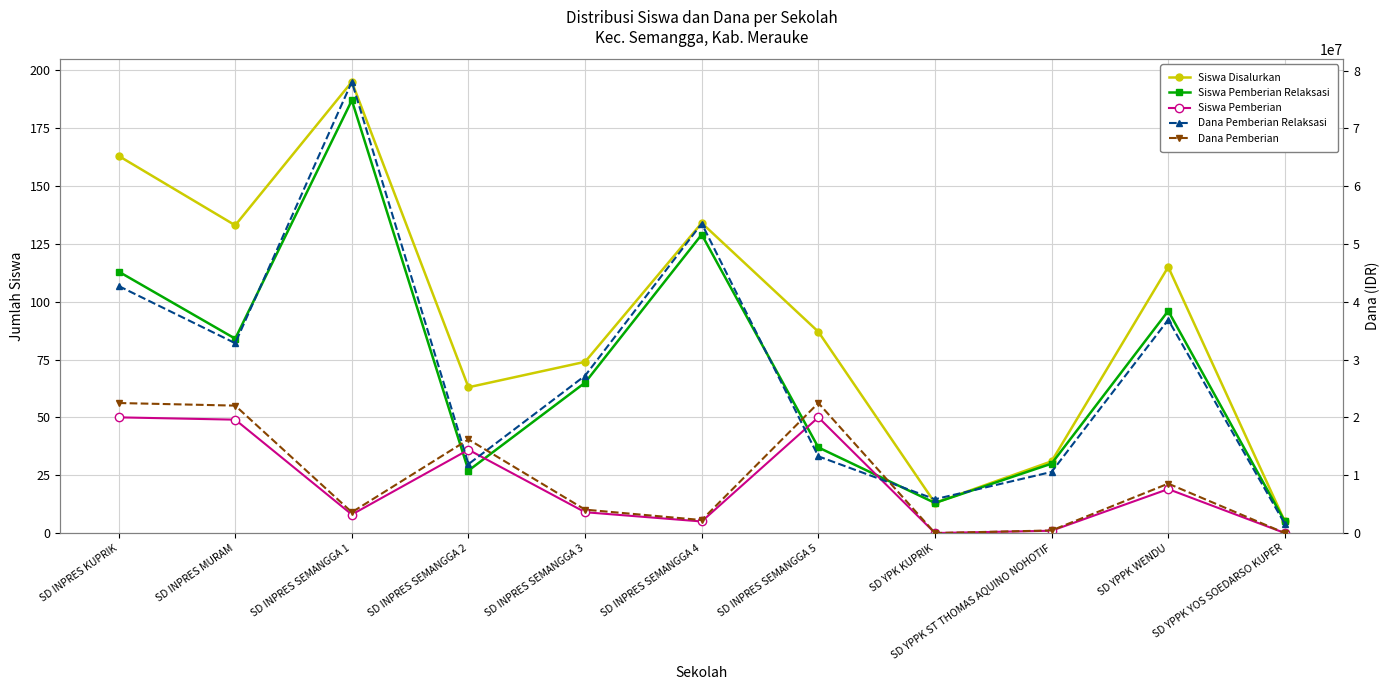

Where does the Siswa Pemberian series first go above 9?

SD INPRES KUPRIK